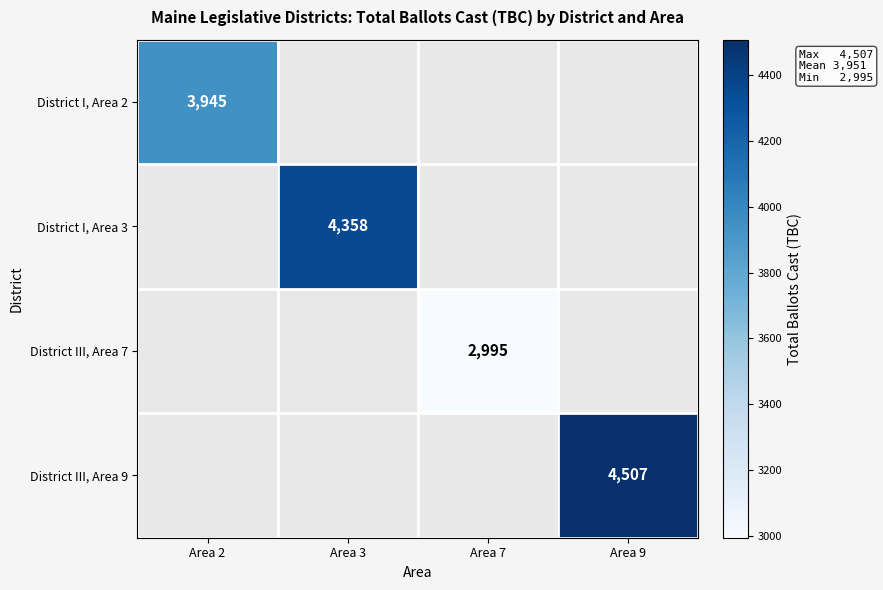

The value of District III, Area 7 at Area 7 is 4212. True or false?

False